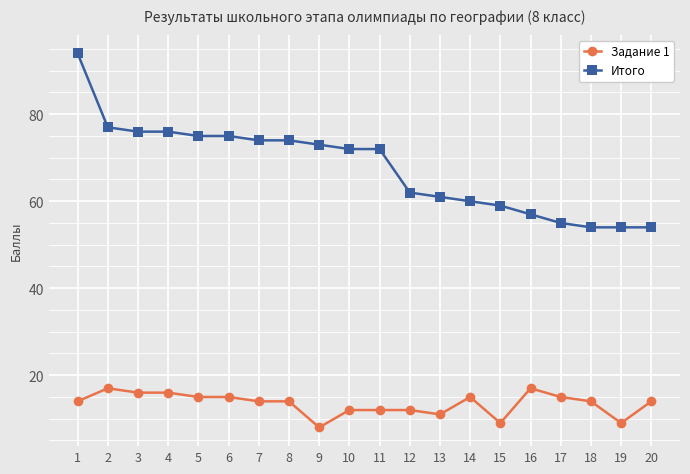

At 20, list the series in order from largest to smallest.

Итого, Задание 1